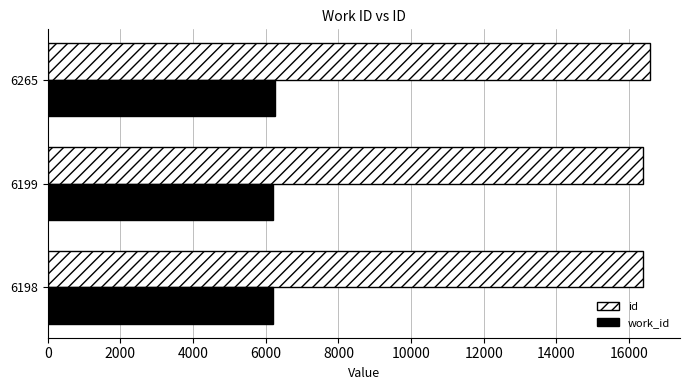

What is the sum of all id values?

49356